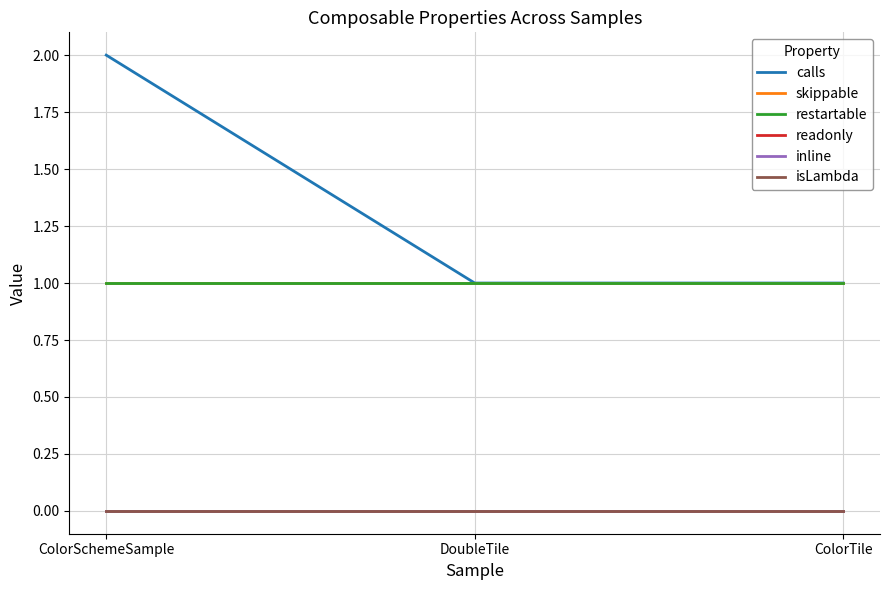

Does the chart display data point markers on the line(s)?

No